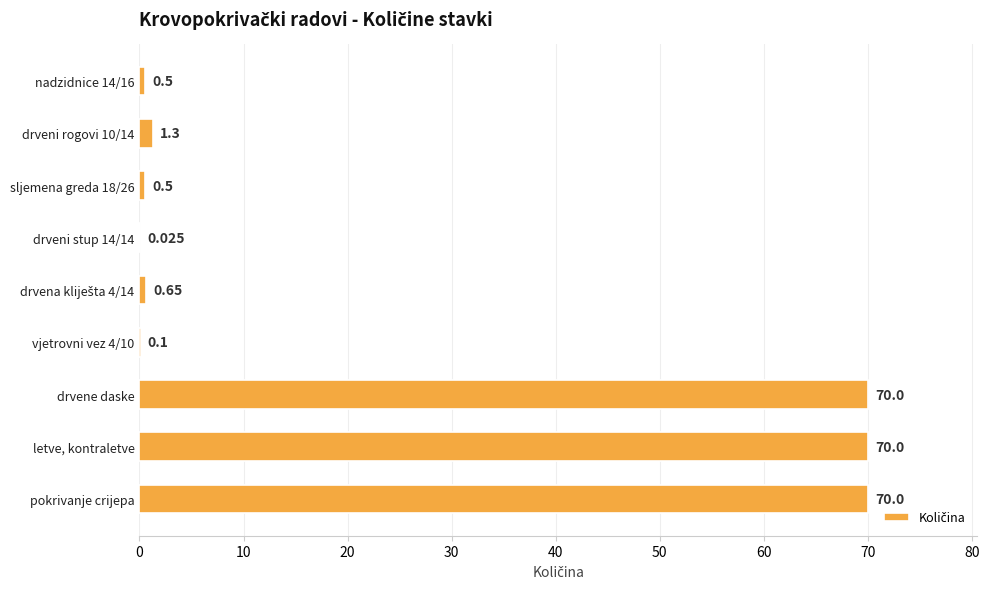

What is the average value?

23.7